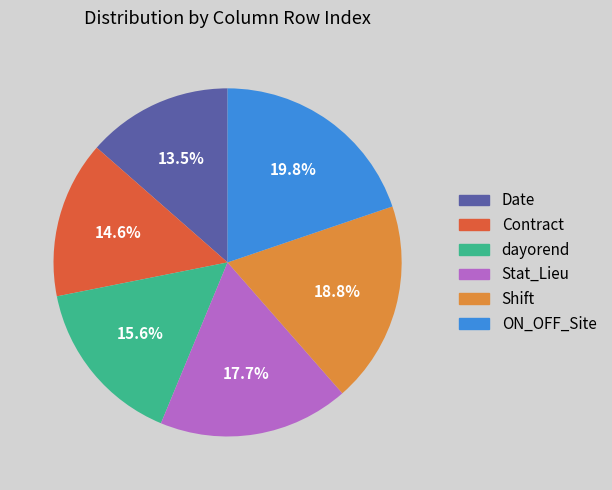

Does any single category account for the majority?

No